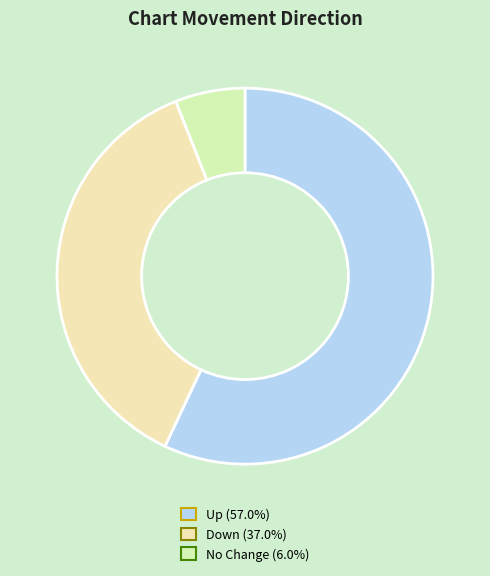

How many slices are in this pie chart?

3